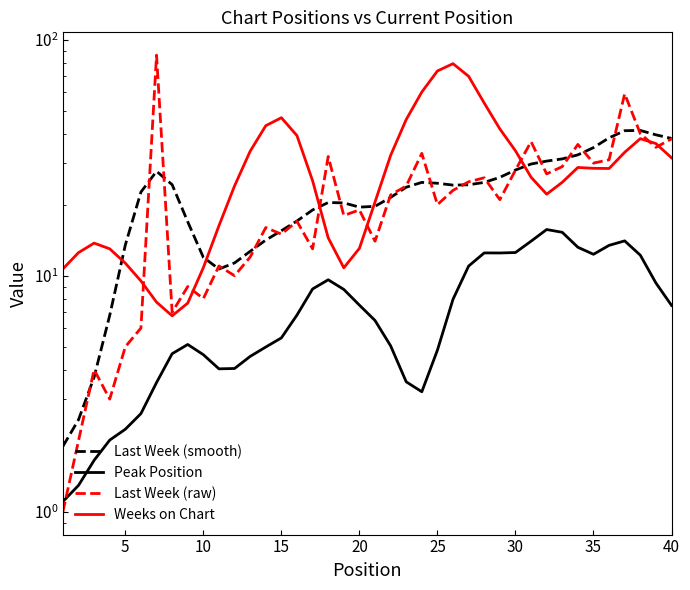

True or false: Weeks on Chart and Peak Position cross at least once.

False